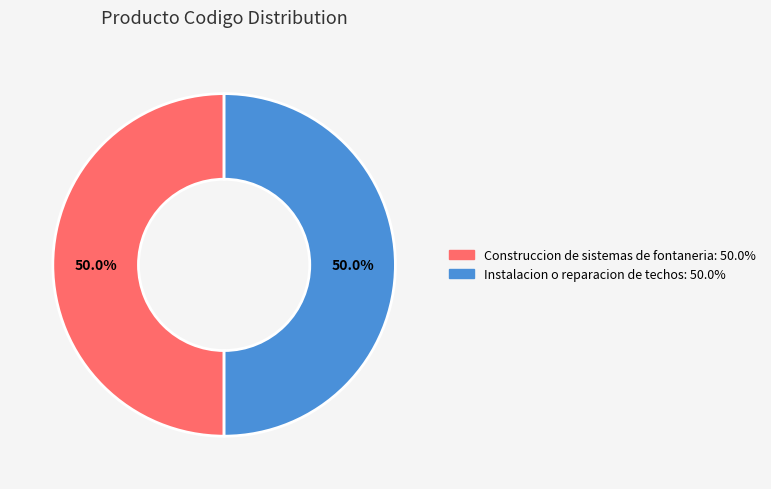

What is the ratio of the value at Construccion de sistemas de fontaneria to the value at Instalacion o reparacion de techos?

1.0